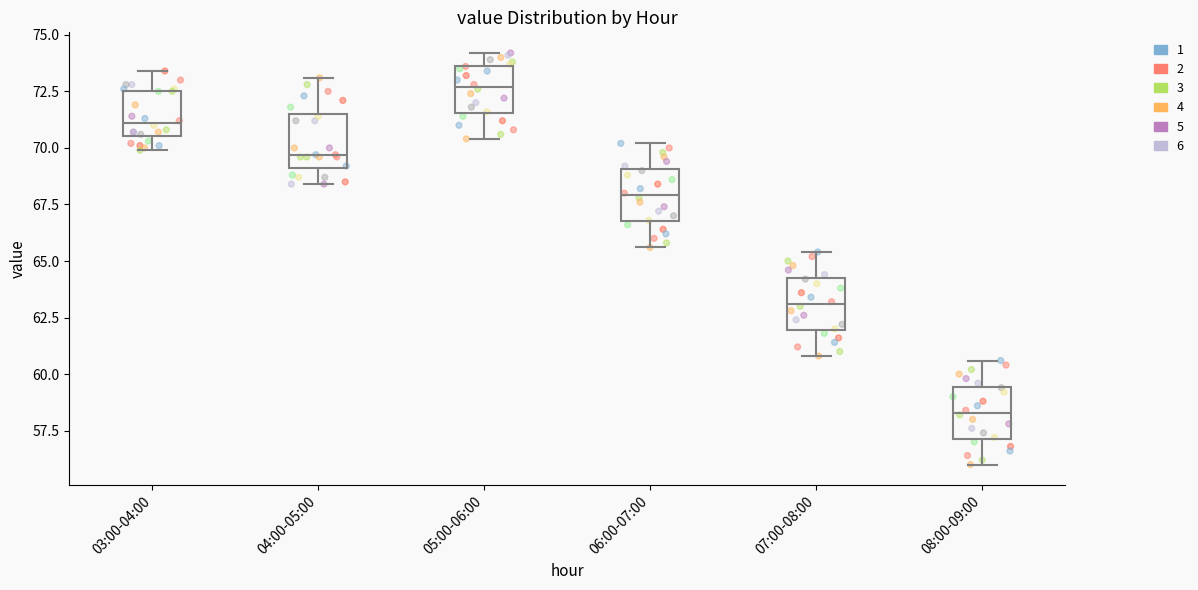

Where is the upper edge of the box for 03:00-04:00 on the y-axis? The values are not printed on the chart, so give them approximately, as read against the axis.

72.5